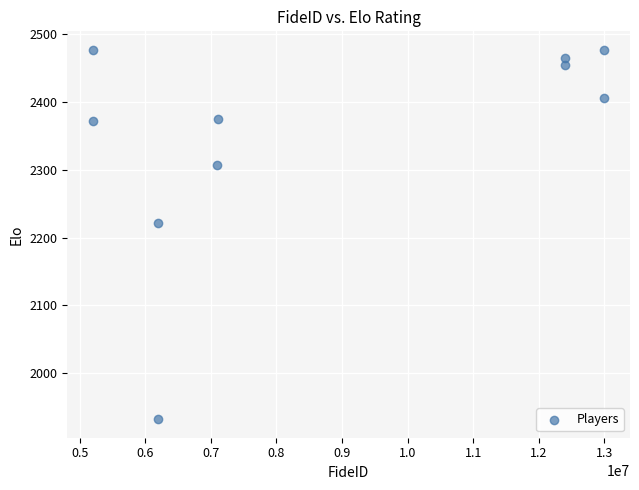

What is the range of Y values (max minus min)?

545